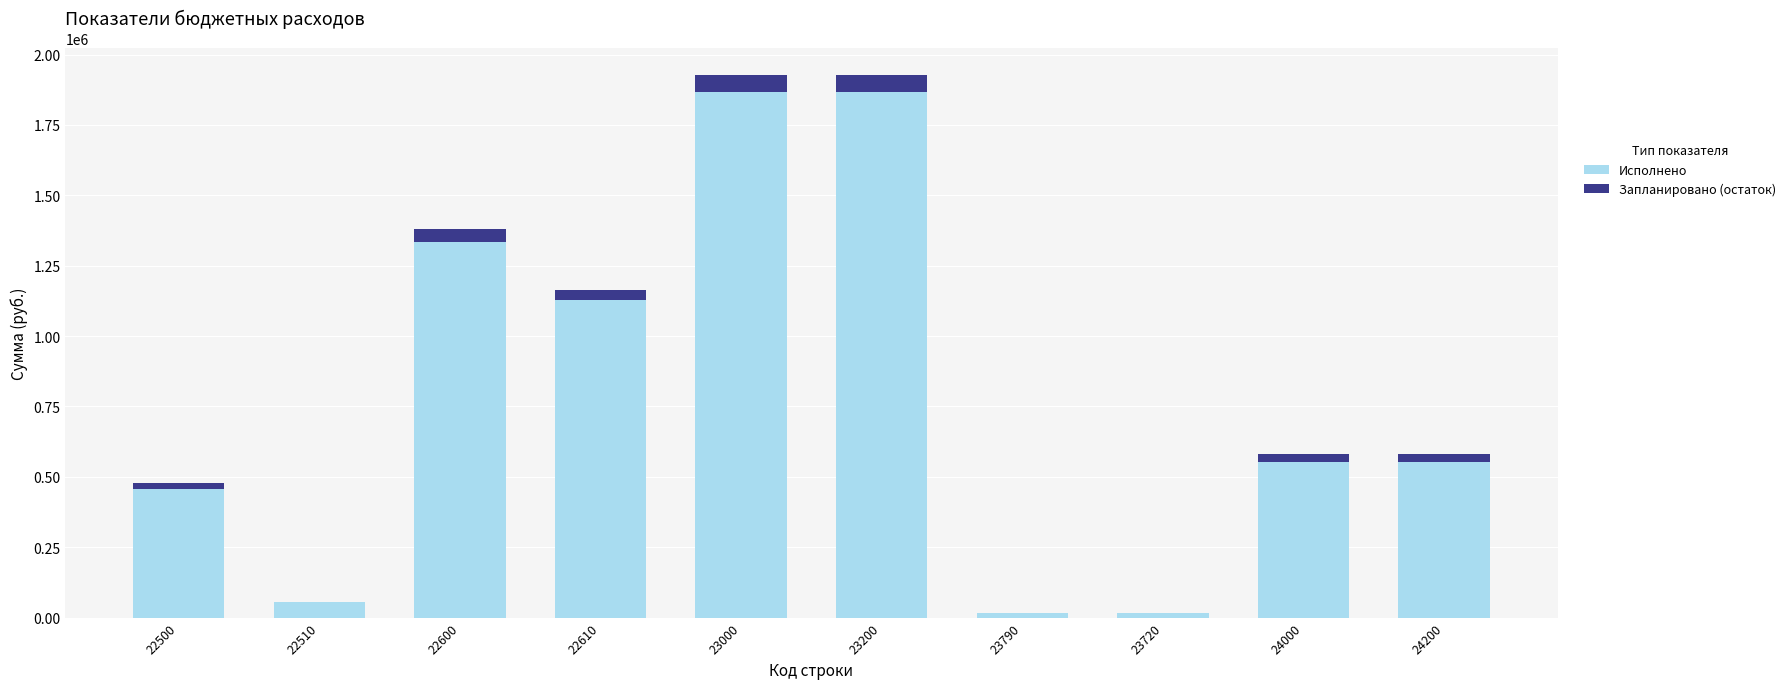

Are the bars horizontal?

No